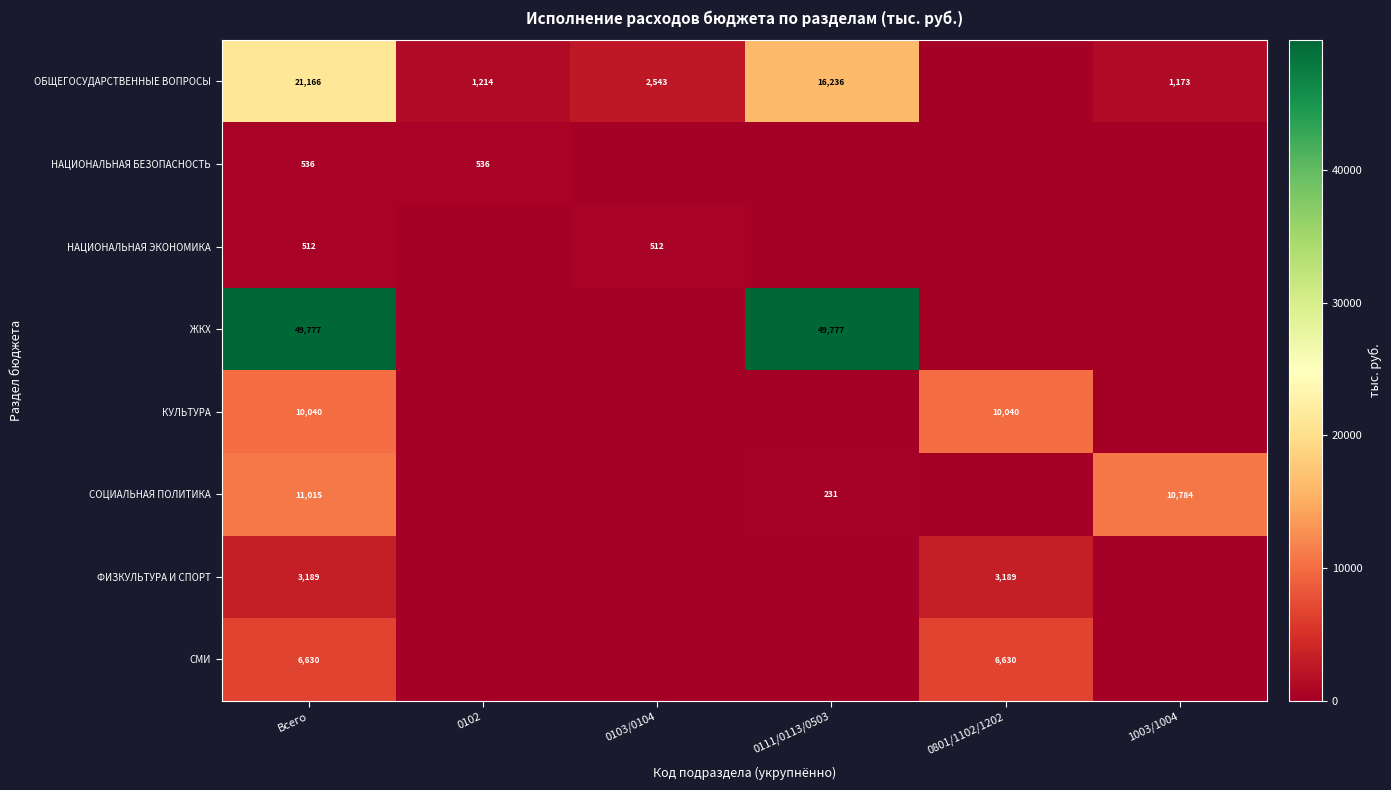

The КУЛЬТУРА series shows 10040 at Всего. True or false?

True